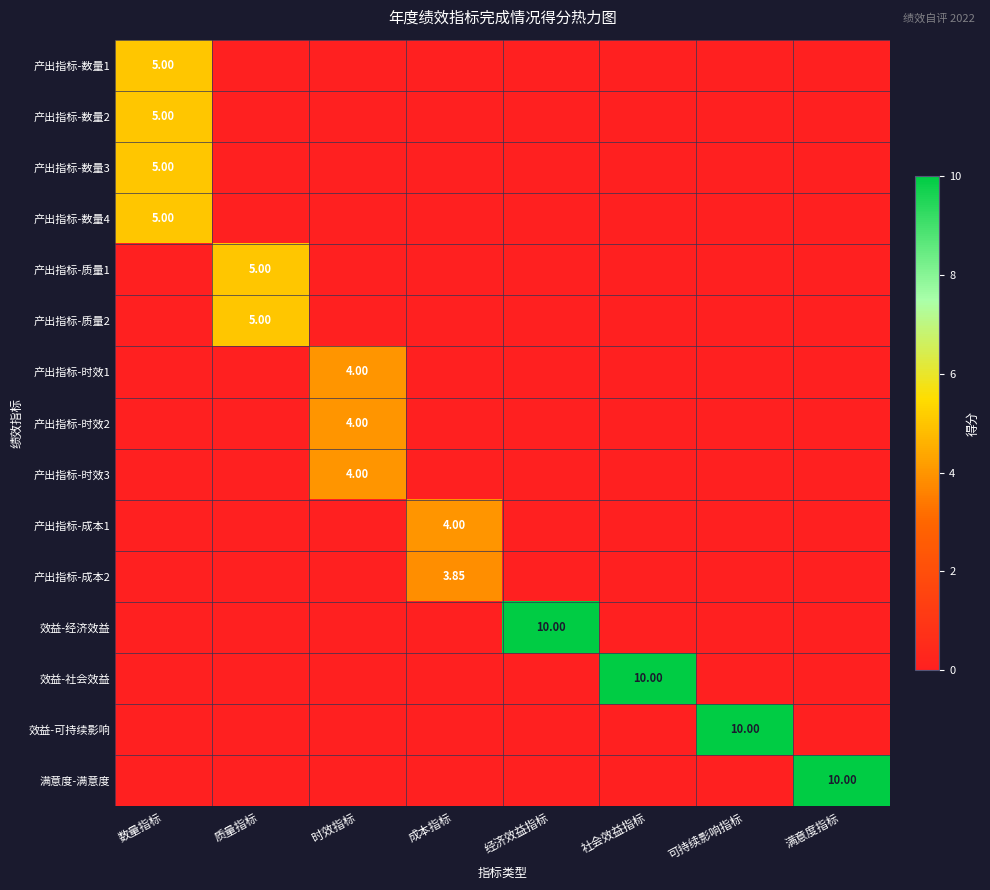

What is the highest value of the 产出指标-质量1 series?

5.0